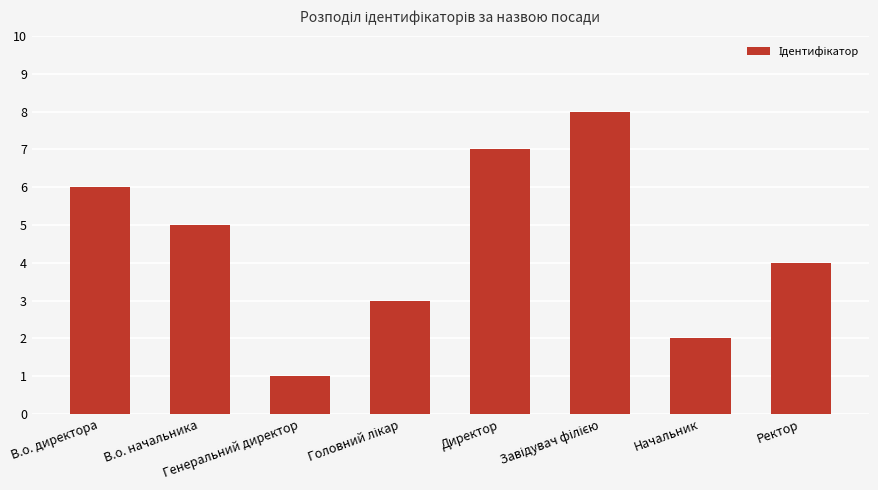

How many data points are less than 5?

4